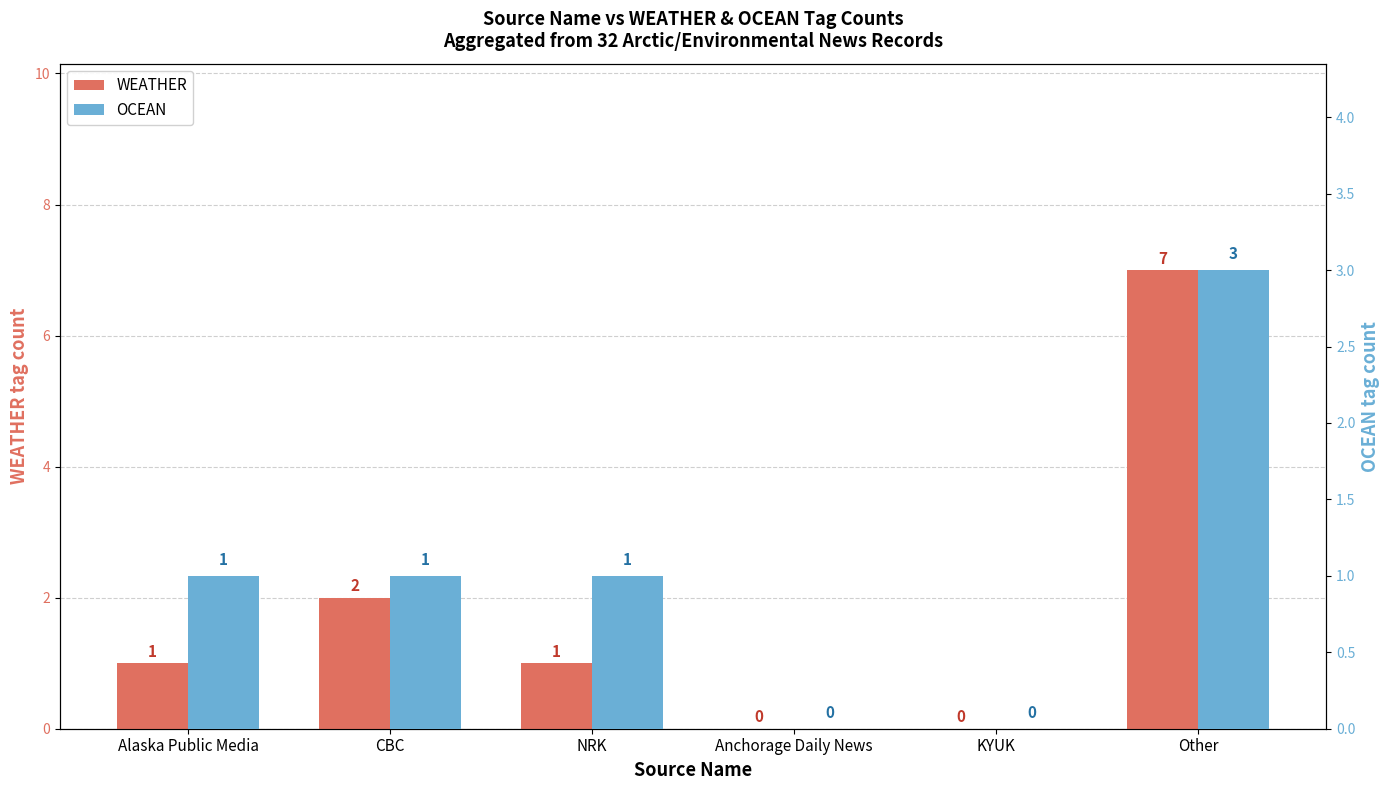

At which label does WEATHER first exceed 1?

CBC